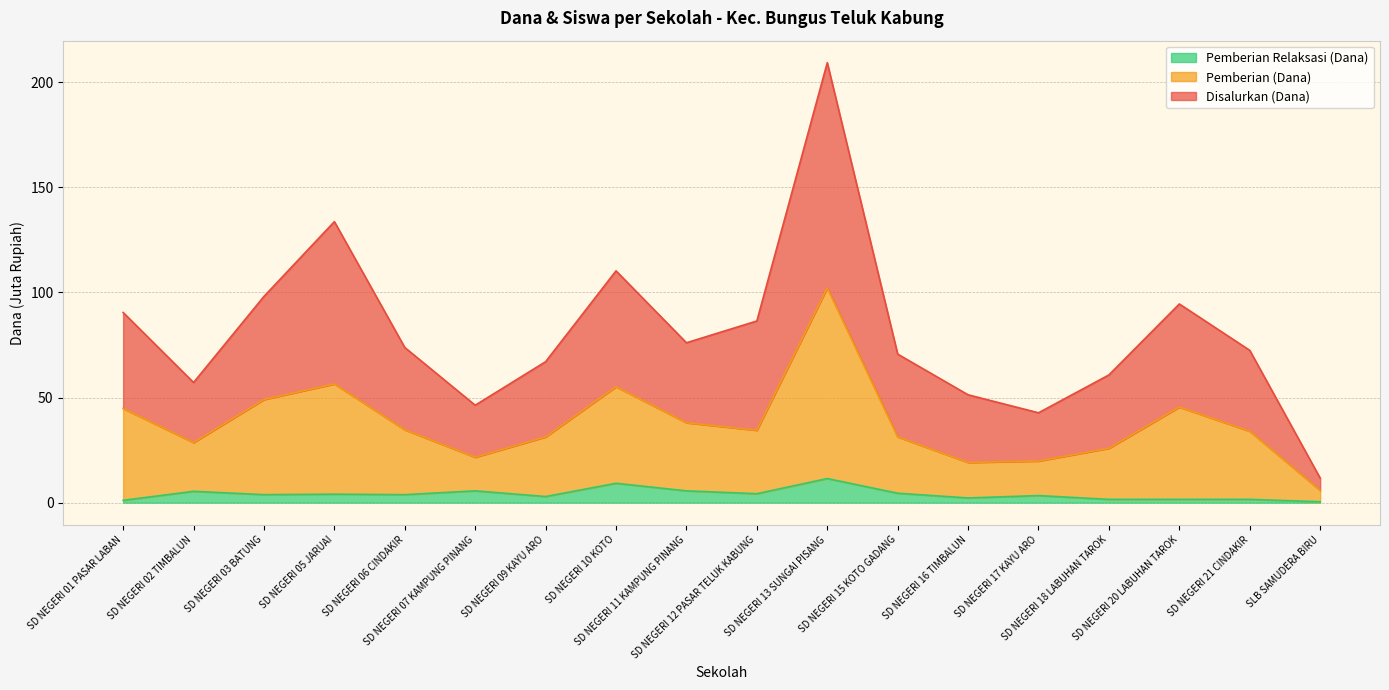

At which label does Pemberian (Dana) first exceed 34?

SD NEGERI 01 PASAR LABAN